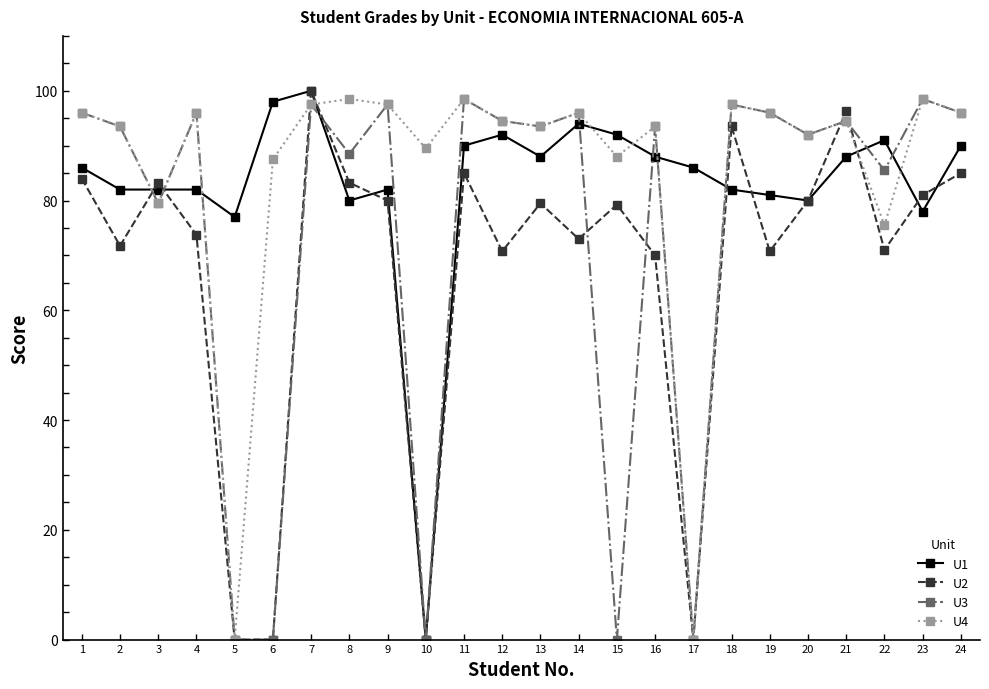

How many lines are shown in the chart?

4